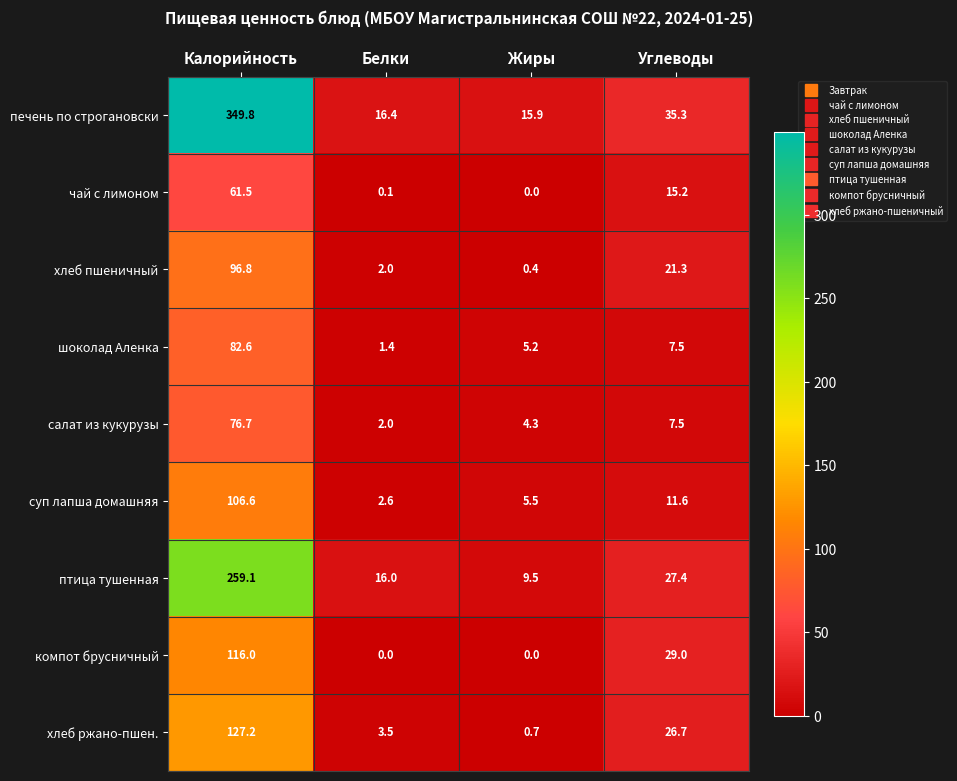

The хлеб ржано-пшен. series shows 0.2 at Жиры. True or false?

False